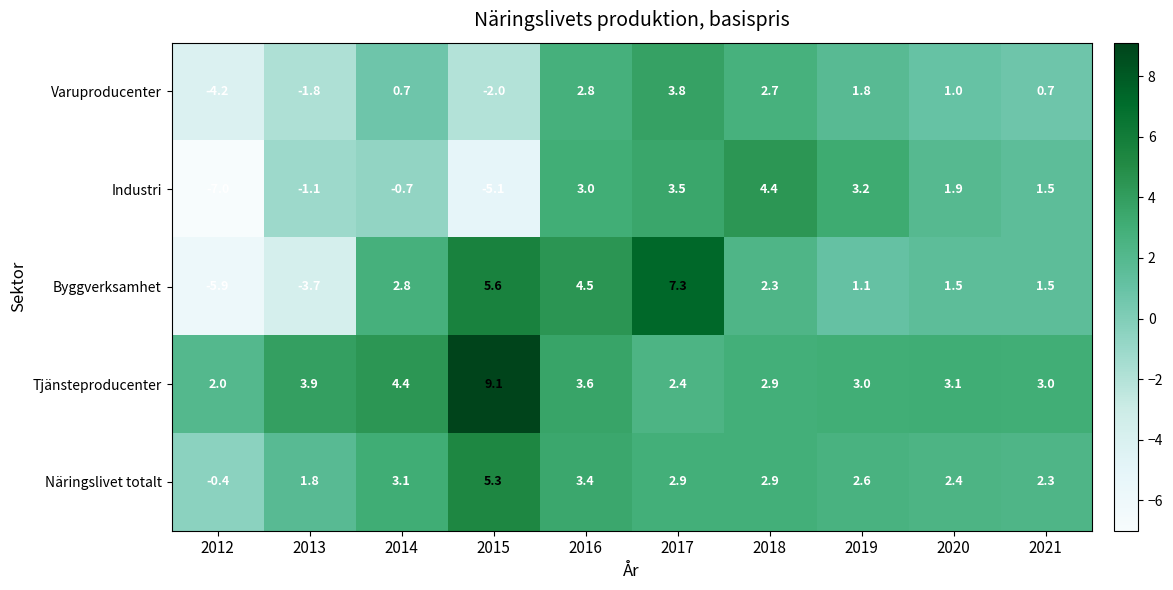

Which label corresponds to the largest value in the chart?

2015